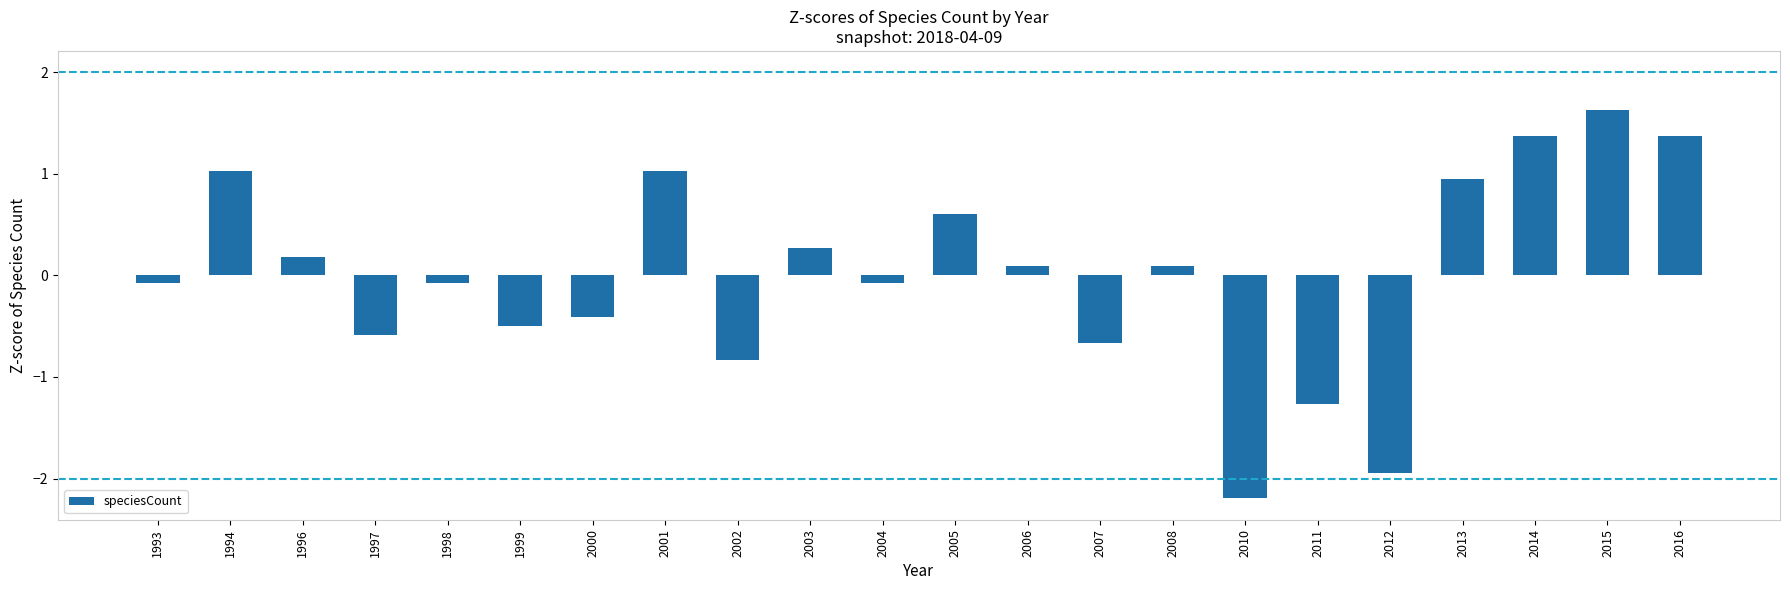

What is the smallest value displayed?

-2.2